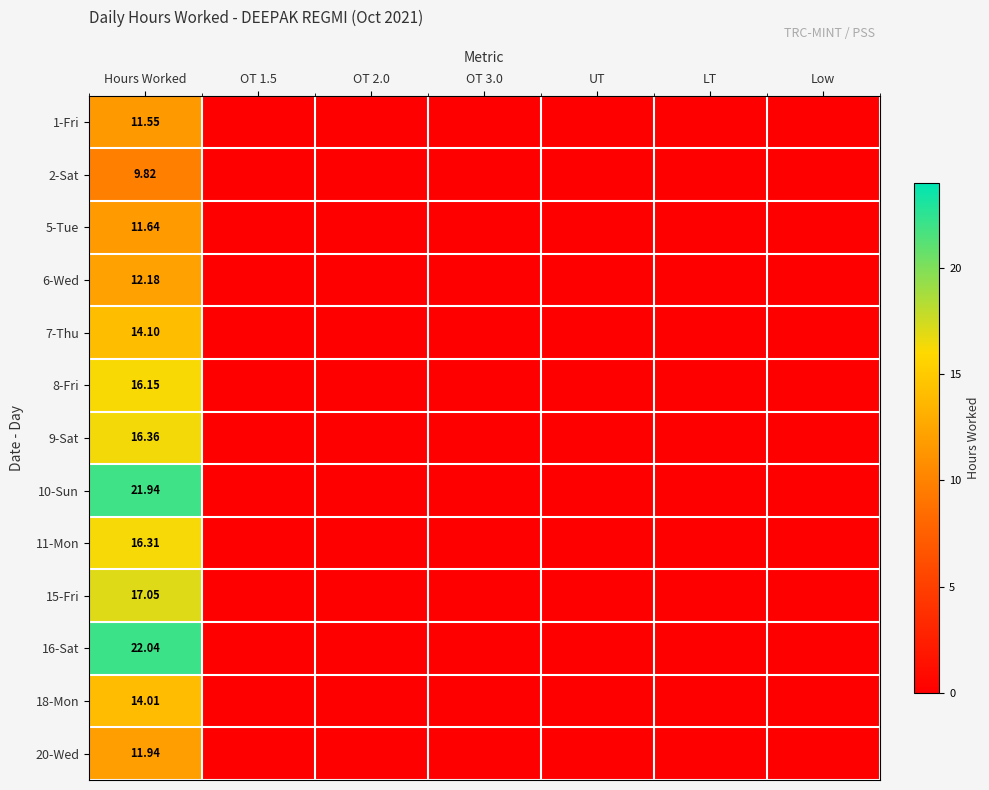

Is it true that 20-Wed equals 11.9 at Hours Worked?

True